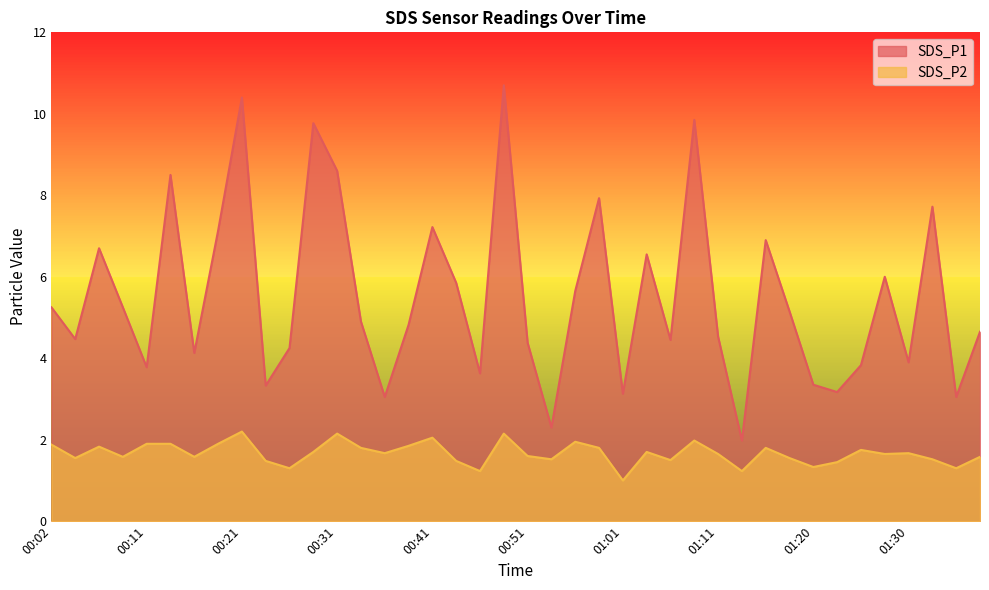

True or false: SDS_P1 has more than 2 points higher than both neighbors.

True